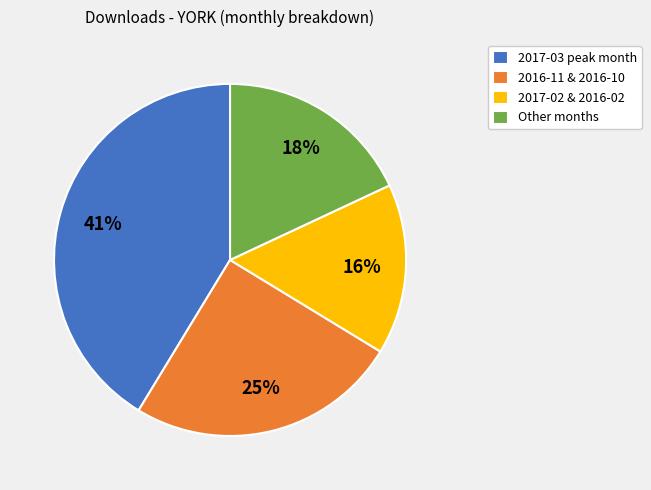

How many segments does this pie chart have?

4